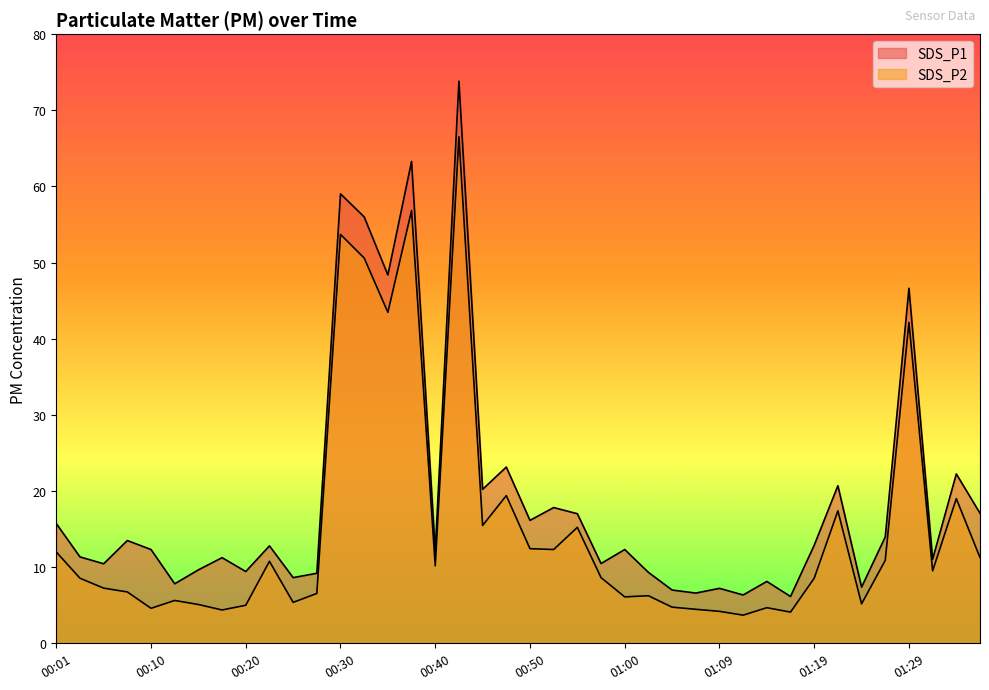

What is the value of the SDS_P2 point at the 15th from the left?

43.5